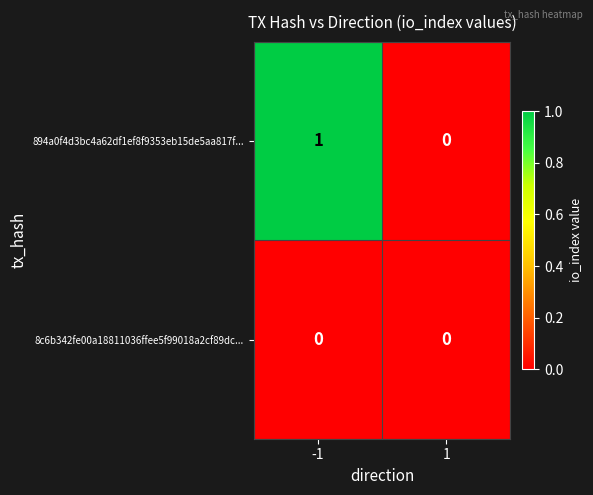

Reading right to left, what are all the values shown in this chart?

894a0f4d3bc4a62df1ef8f9353eb15de5aa817f...: 1=0	-1=1
8c6b342fe00a18811036ffee5f99018a2cf89dc...: 1=0	-1=0